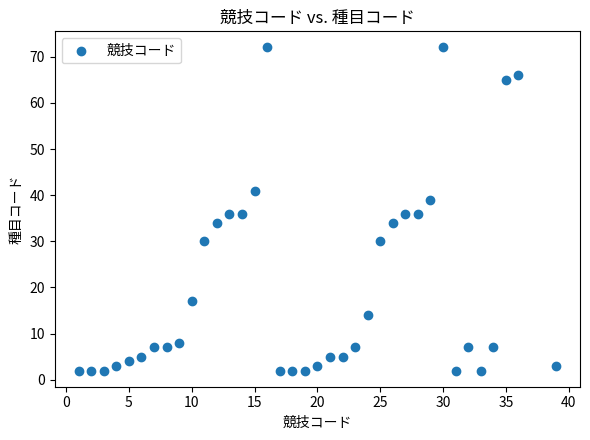

What is the range of Y values (max minus min)?

70